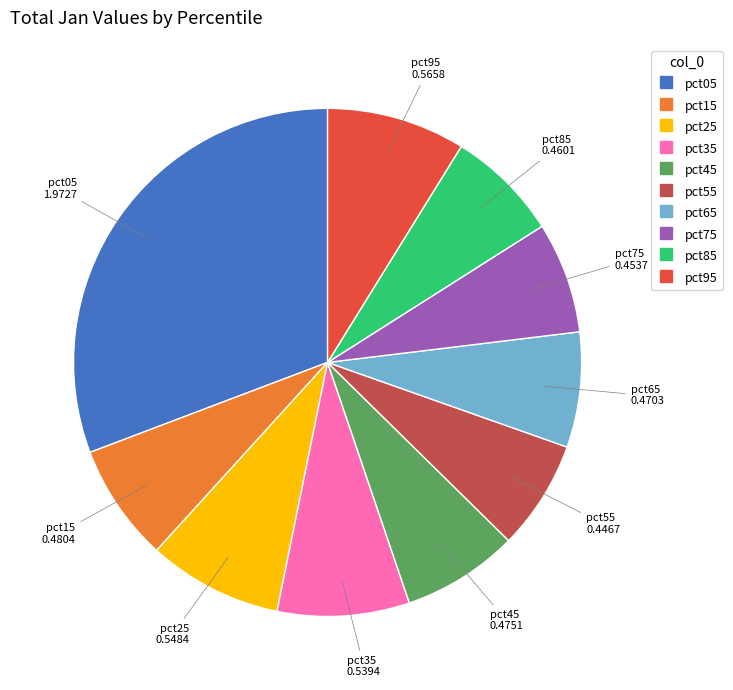

What is the largest slice in the pie chart?

pct05